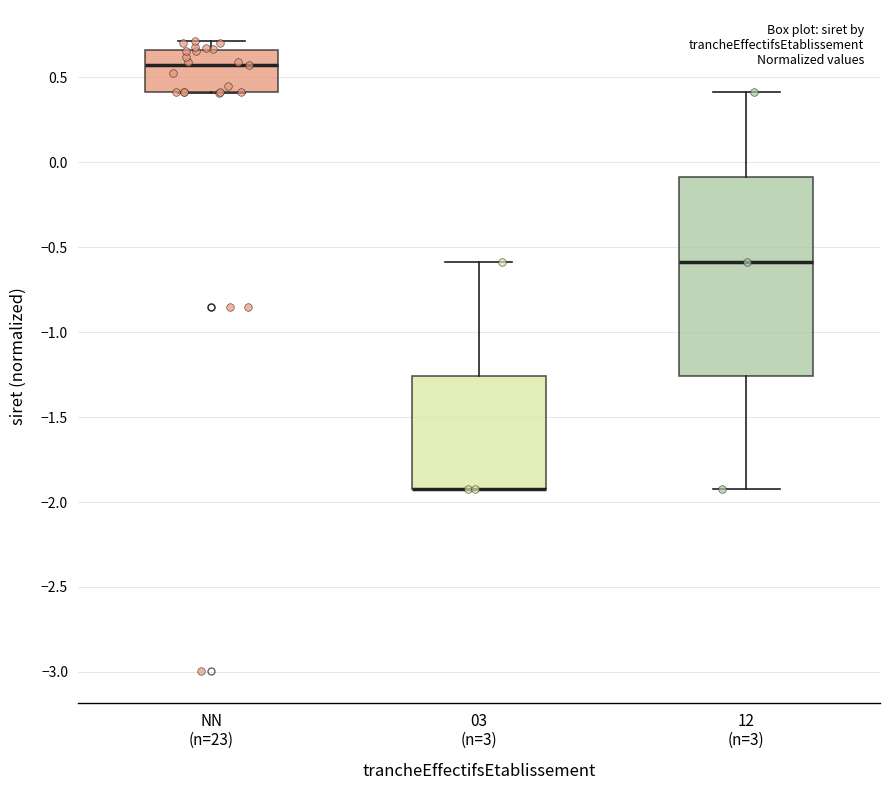

Reading left to right, transcribe this box plot: for each box, give where its median line is, the range the box spans, and where its two whiskers end, as read against the y-axis. The values are not printed on the chart, so give them approximately, as read against the axis.

NN (n=23): median 0.55, box 0.40 to 0.65, whiskers 0.40 to 0.70
03 (n=3): median -1.95 (drawn on the box's lower edge), box -1.95 to -1.25, whiskers -1.95 to -0.60
12 (n=3): median -0.60, box -1.25 to -0.10, whiskers -1.95 to 0.40